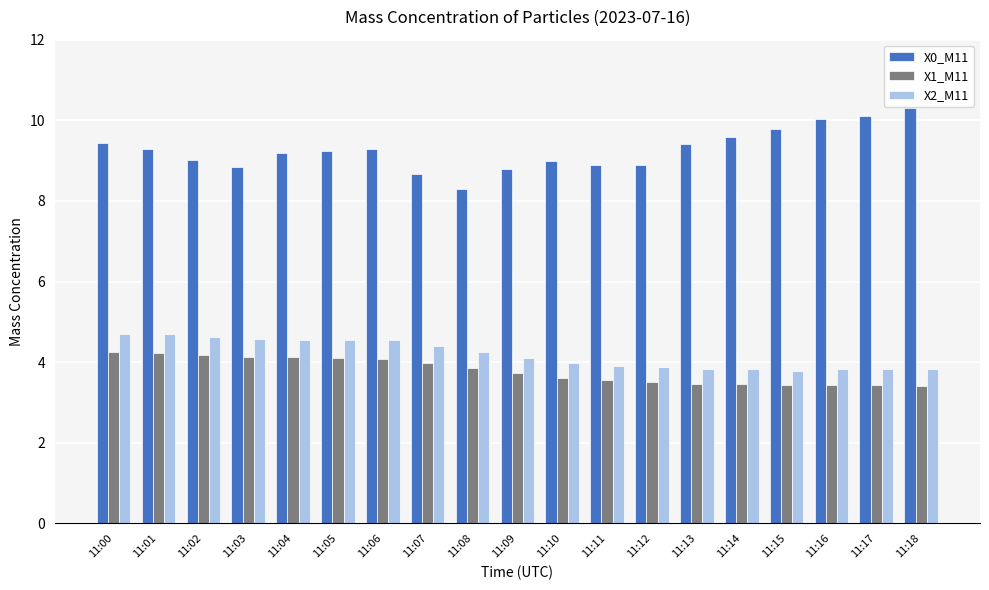

At how many categories does at least one series exceed 3?

19